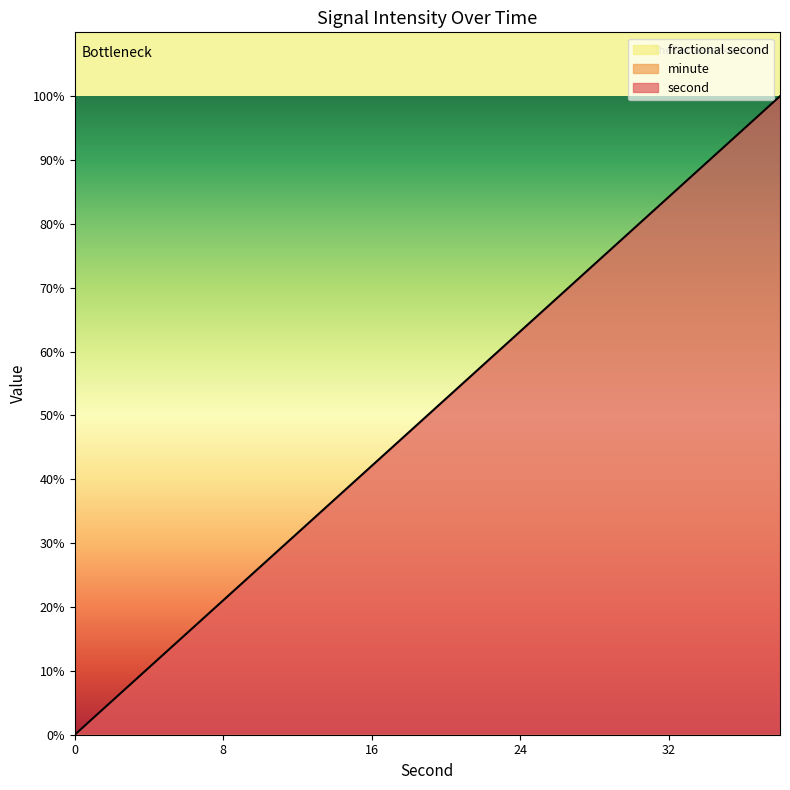

Is the value of fractional second at 10 greater than the value of minute at 34?

No